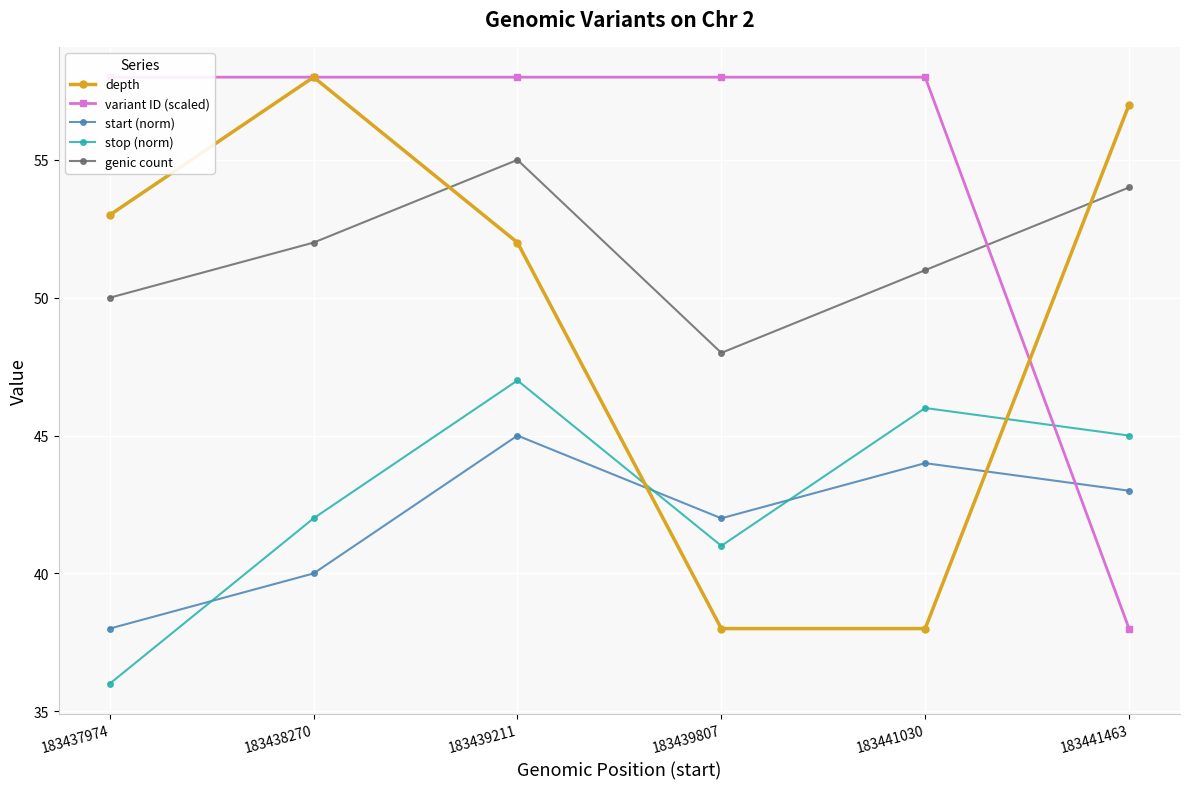

At which label is genic count closest to 51?

183441030